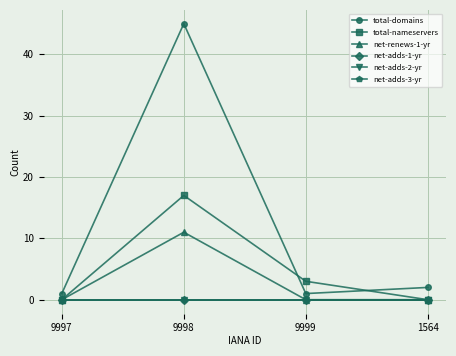

True or false: total-nameservers and net-renews-1-yr cross at least once.

False